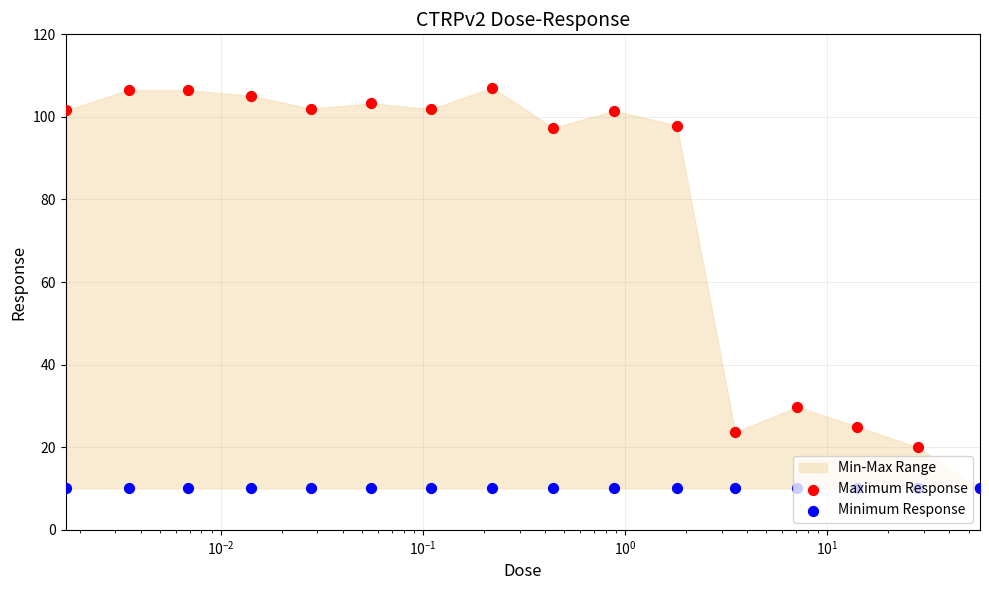

Which series has the largest total across all categories?

Maximum Response